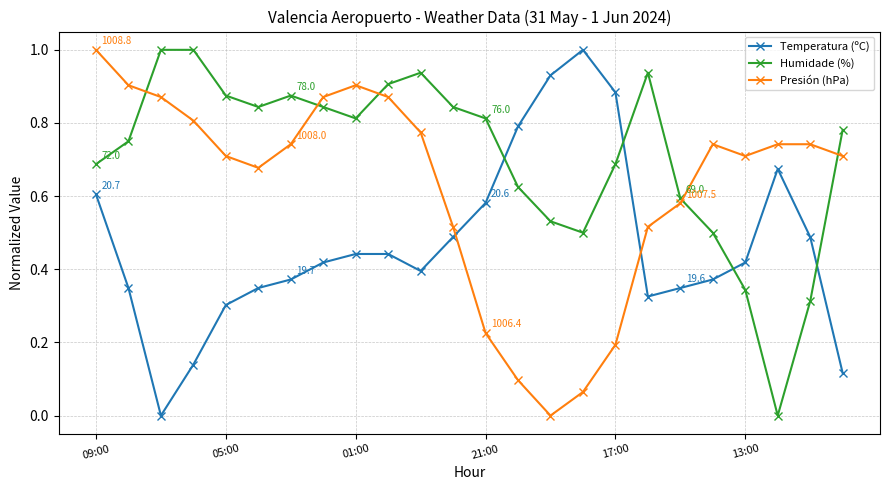

What are all the series names shown in the legend?

Temperatura (ºC), Humidade (%), Presión (hPa)